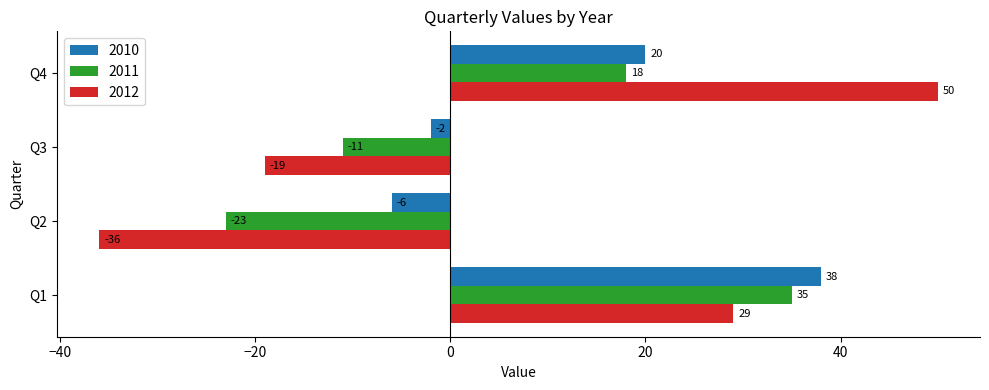

What is the minimum value shown in the chart?

-36